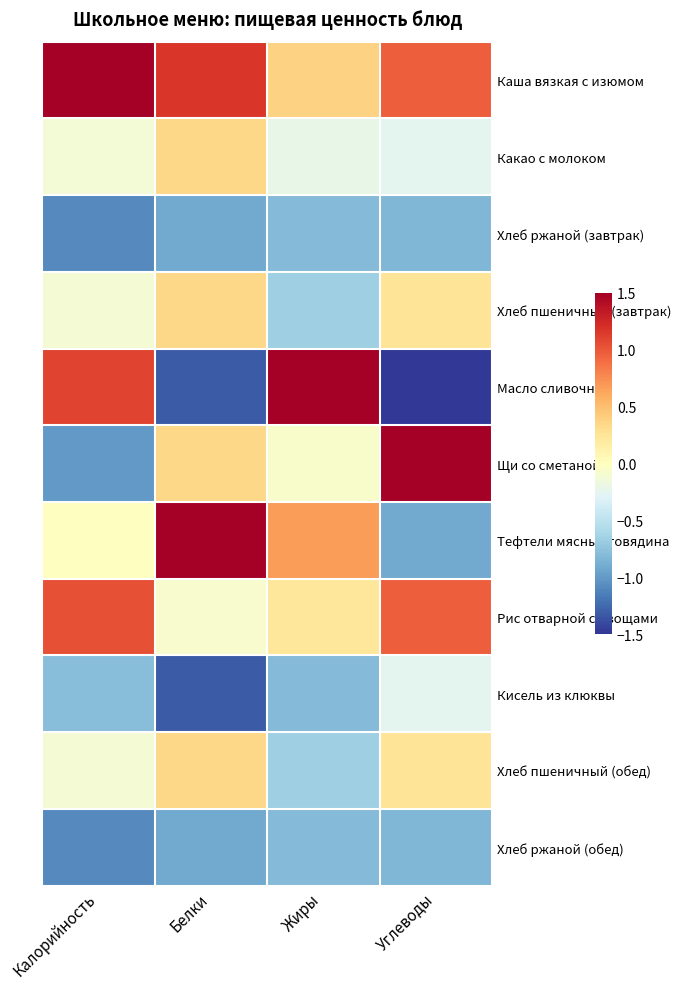

At how many categories does at least one series exceed 0?

4